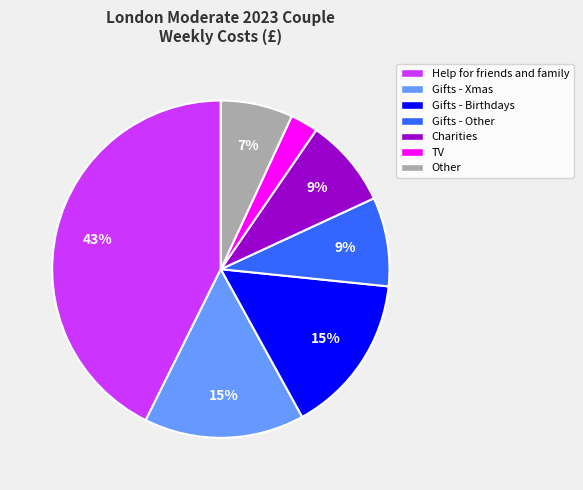

Is there any slice that represents more than half of the pie?

No